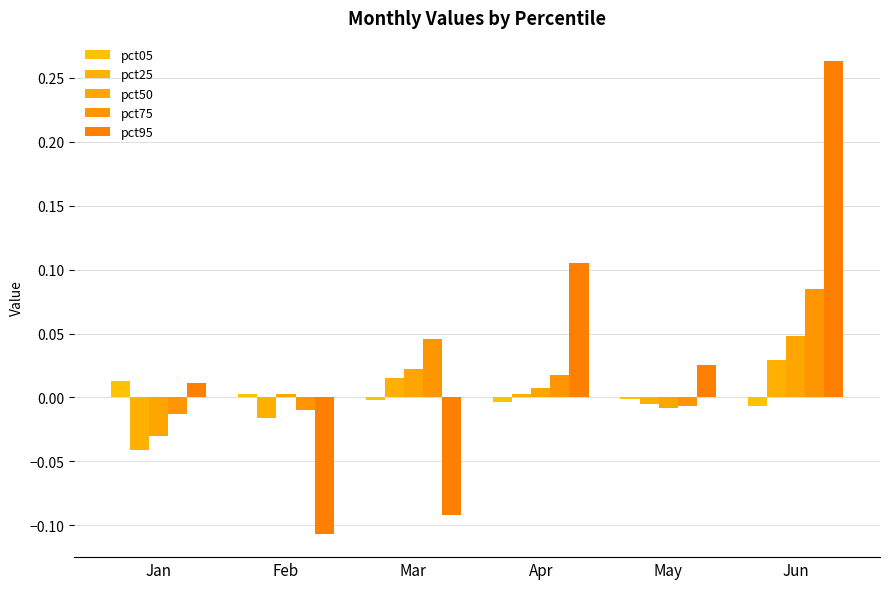

At May, list the series in order from largest to smallest.

pct95, pct05, pct25, pct75, pct50